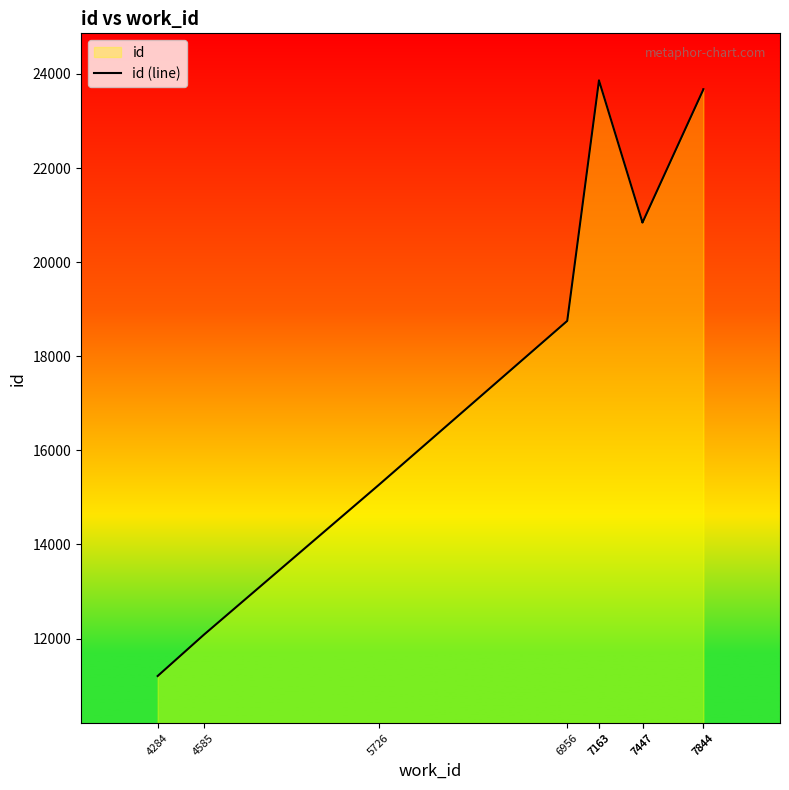

Is it true that the value at 7163 is 23863?

True